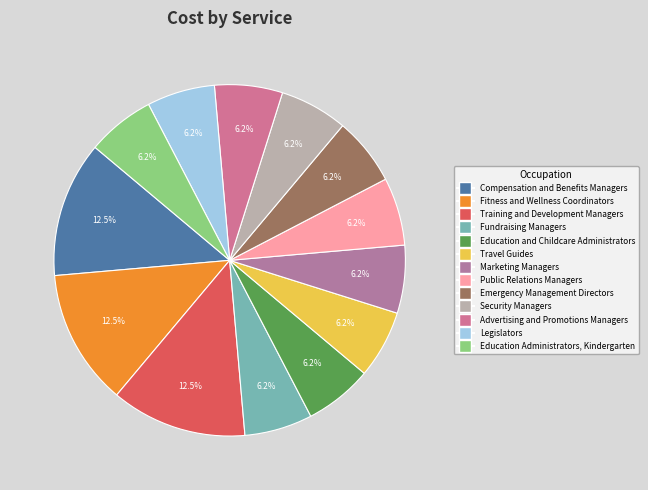

Does any single category account for the majority?

No